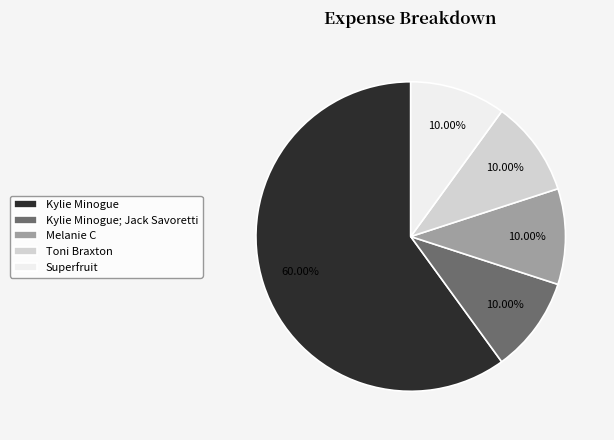

To the nearest percent, what portion does Melanie C represent?

10%